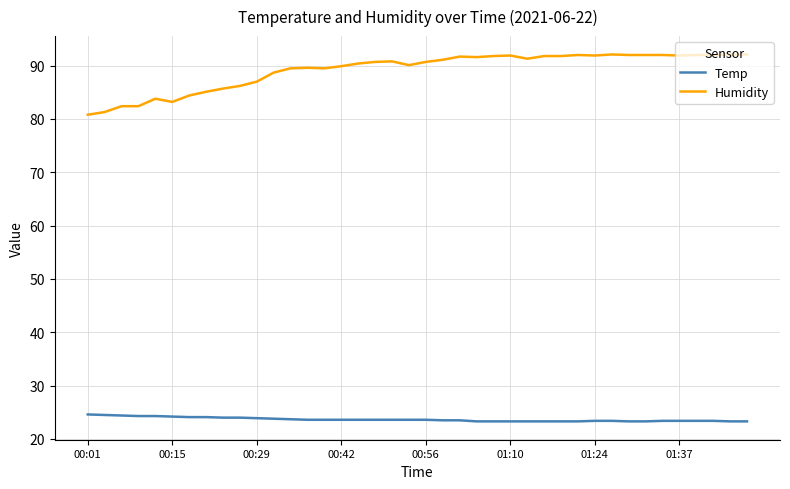

Which series has the widest spread of values?

Humidity